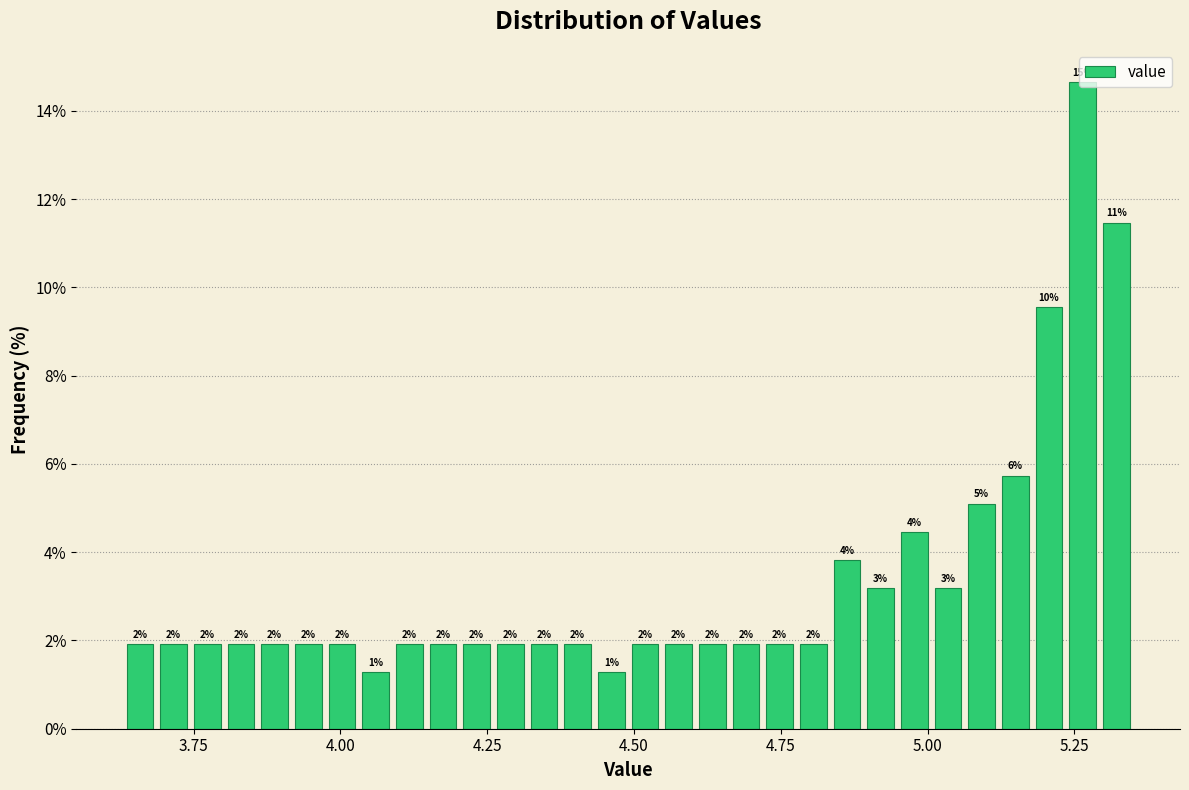

Around what value on the x-axis is the tallest bar? Give the approximate position of its centre, as read against the axis.

5.25